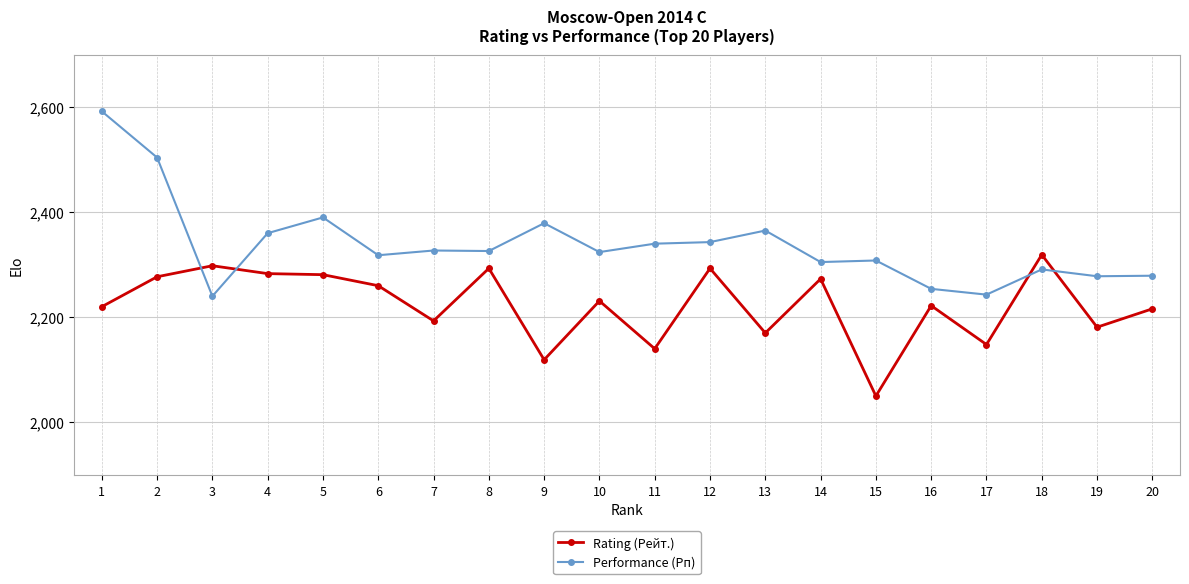

True or false: Performance (Рп) has a value of 1347 at 2.

False